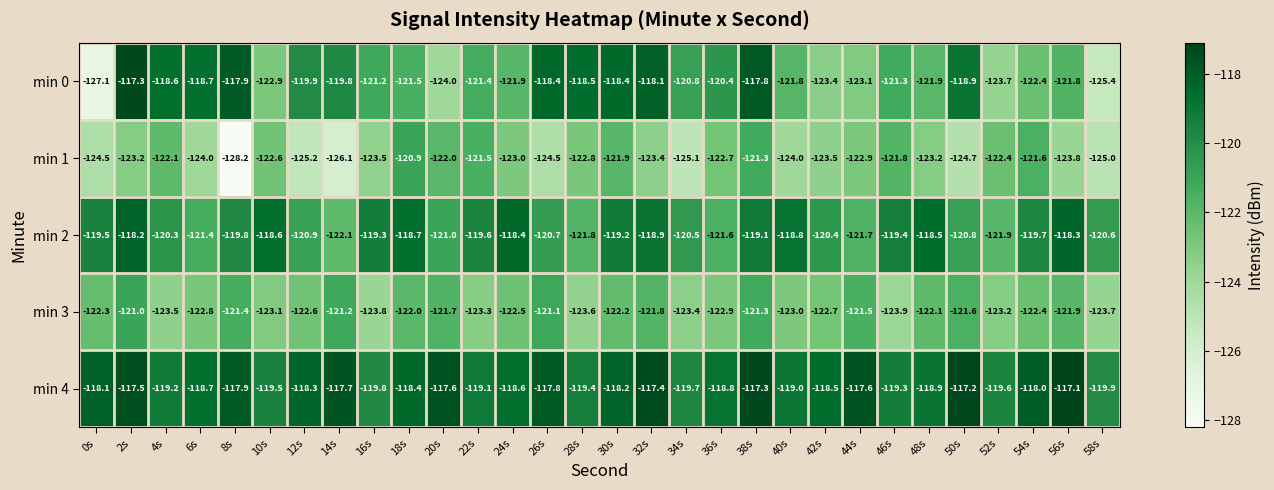

True or false: min 4 has a value of -118.6 at 24s.

True